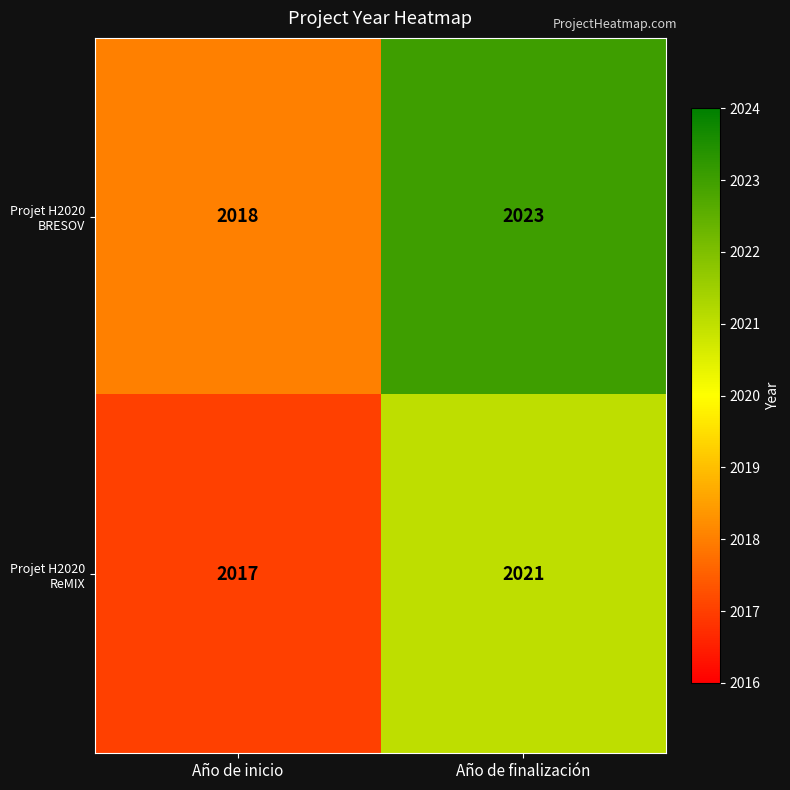

What is the sum of the Projet H2020 BRESOV values at Año de inicio and Año de finalización?

4041